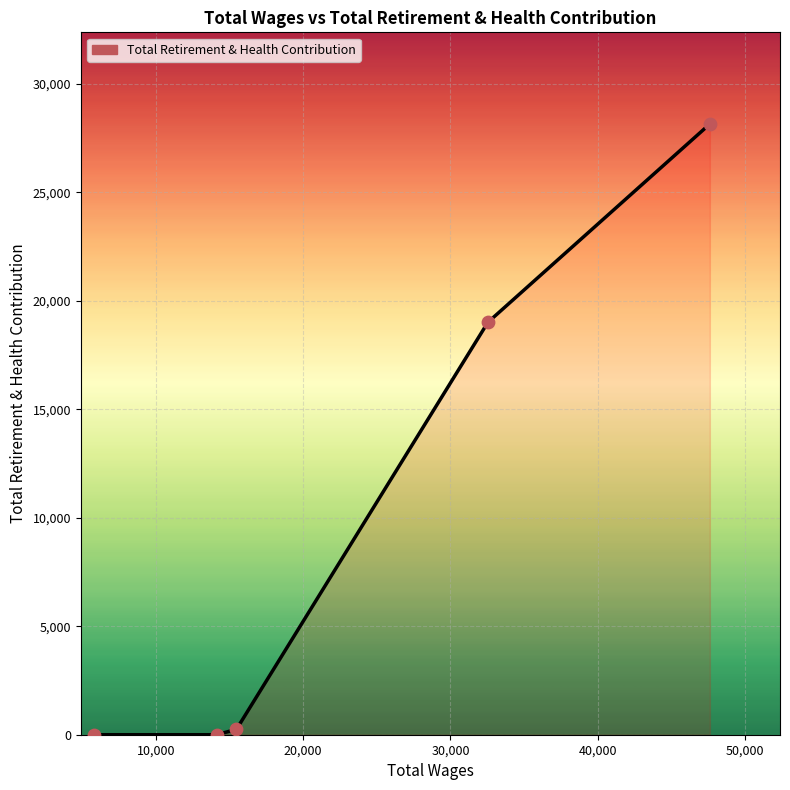

True or false: there are more than 1 points higher than both neighbors.

False